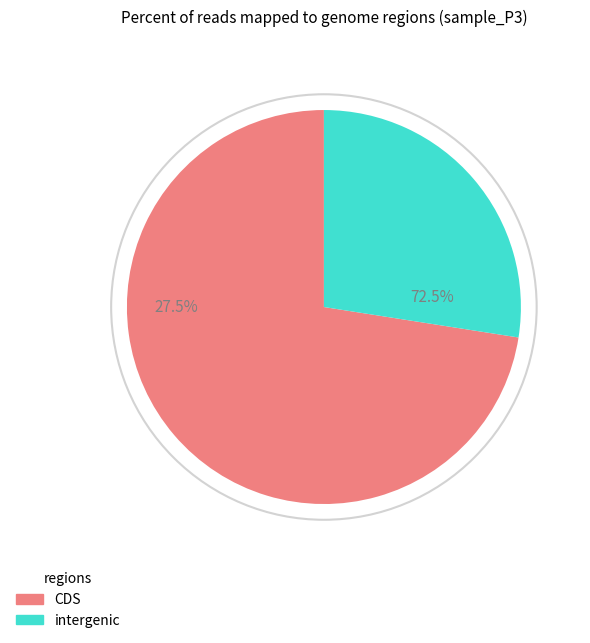

Do 26 and 25 together represent more than half of the pie?

No